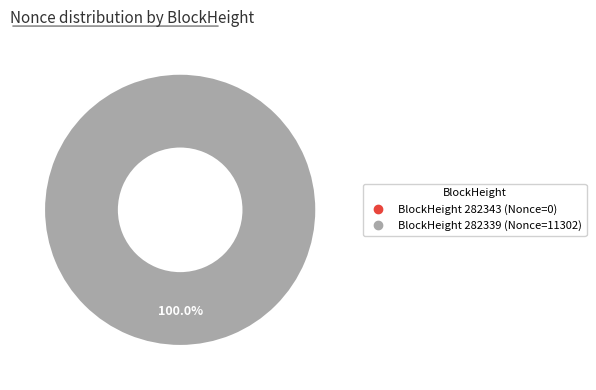

What is the largest slice in the pie chart?

282339